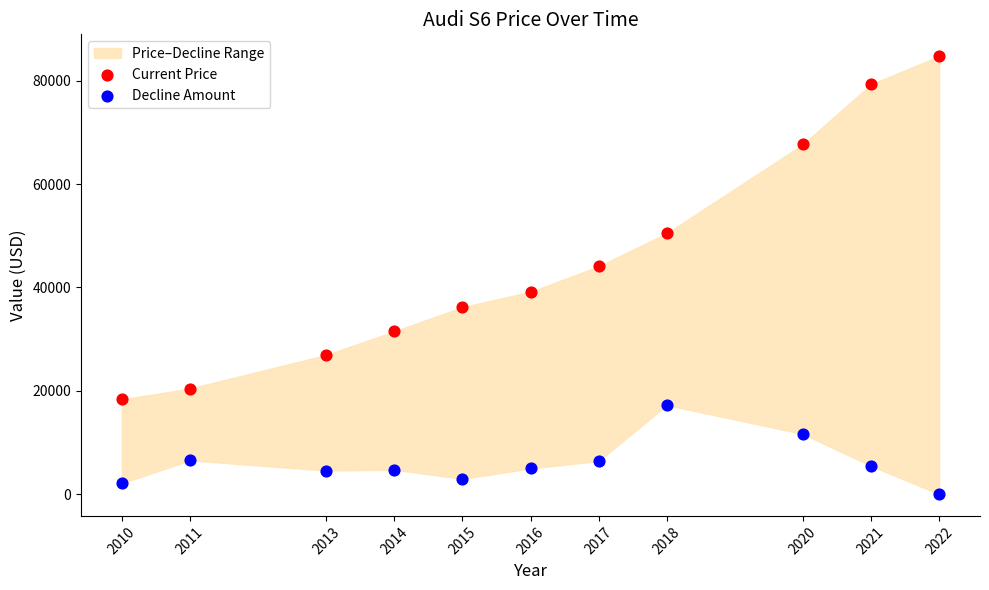

Which series contains the highest Y value?

Current Price